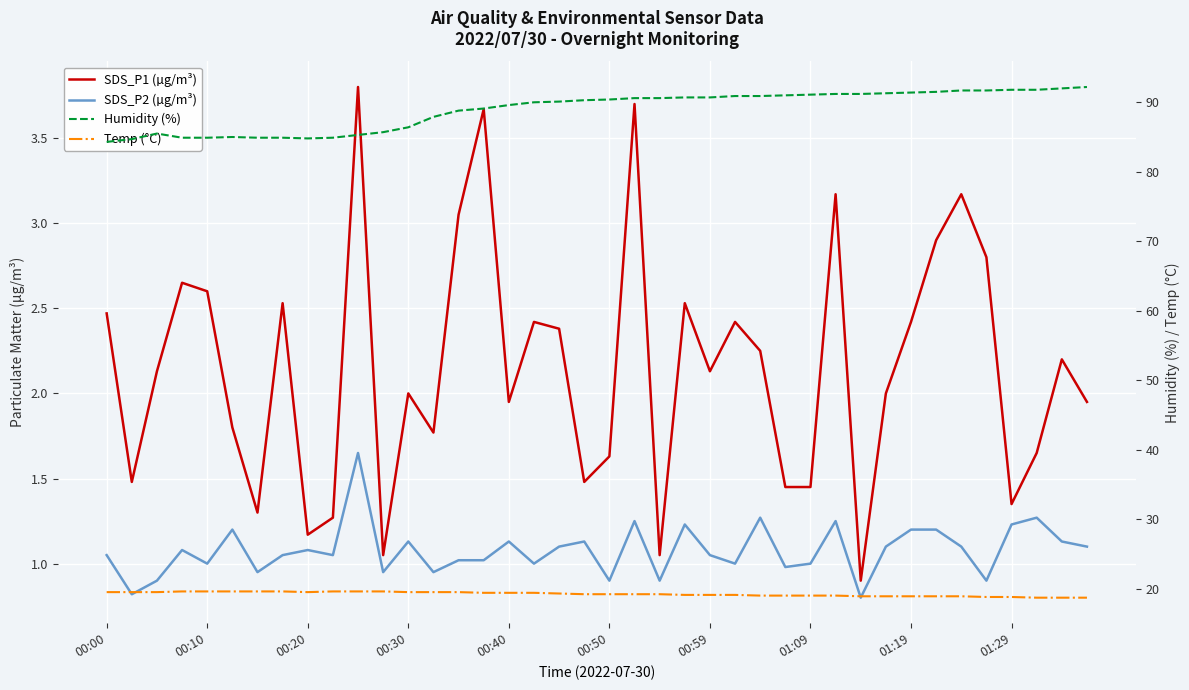

True or false: Humidity (%) and SDS_P2 (µg/m³) cross at least once.

False